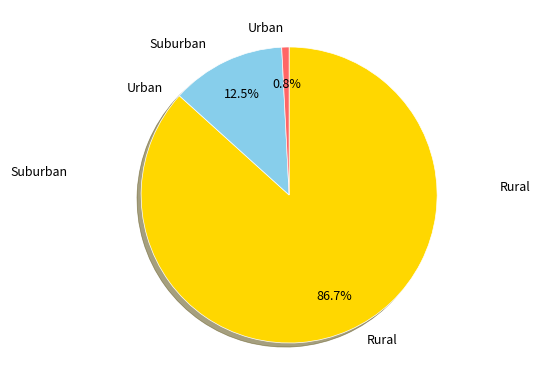

Does any single category account for the majority?

Yes